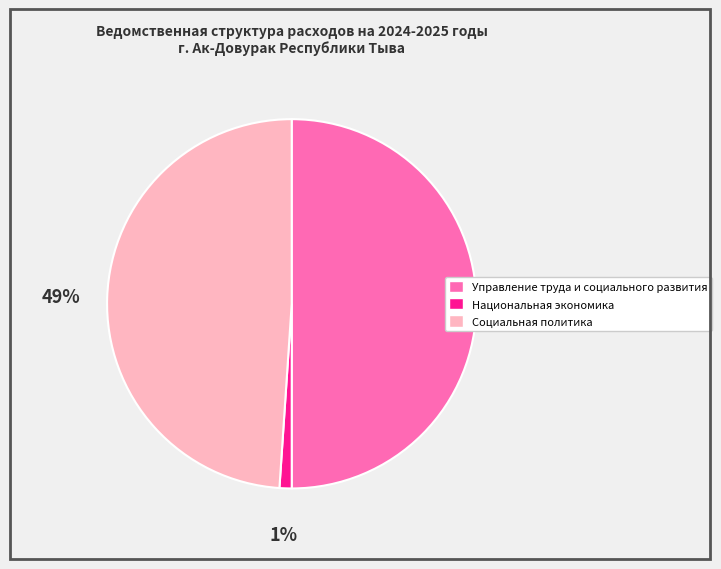

To the nearest percent, what is the difference between the largest and smallest slice percentages?

49%